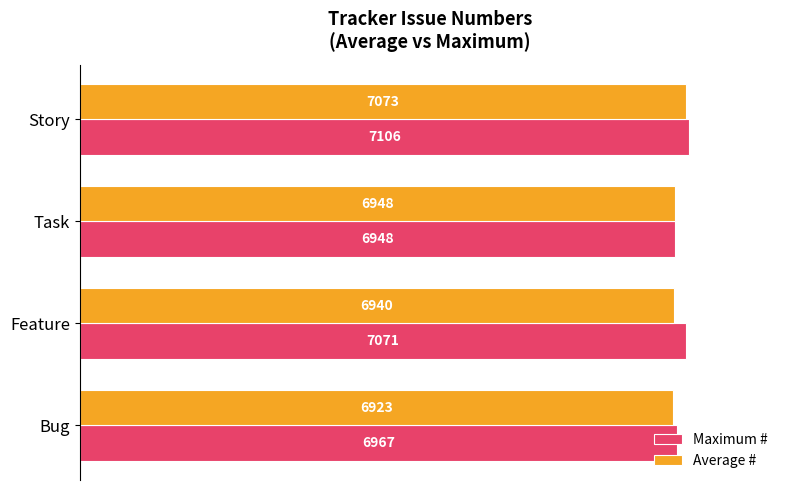

What are all the series names shown in the legend?

Maximum #, Average #